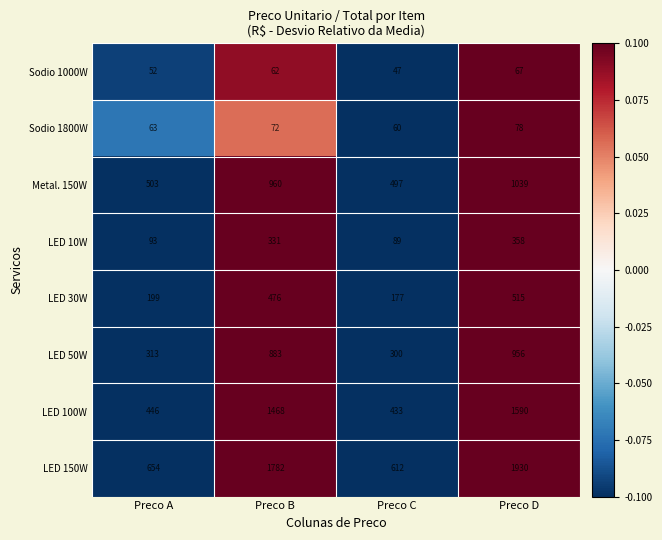

What is the difference between the second highest and minimum values in the LED 10W series?

242